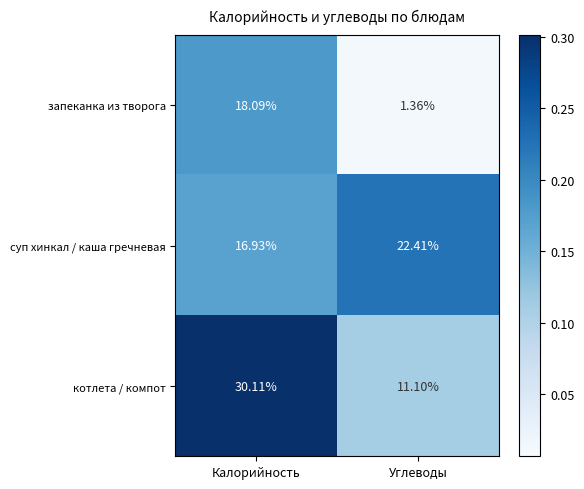

Which series changed the most between Калорийность and Углеводы?

котлета / компот